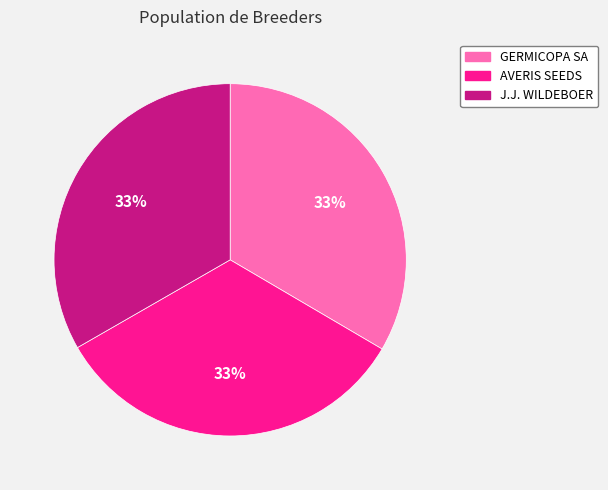

Is there a majority slice in this chart?

No